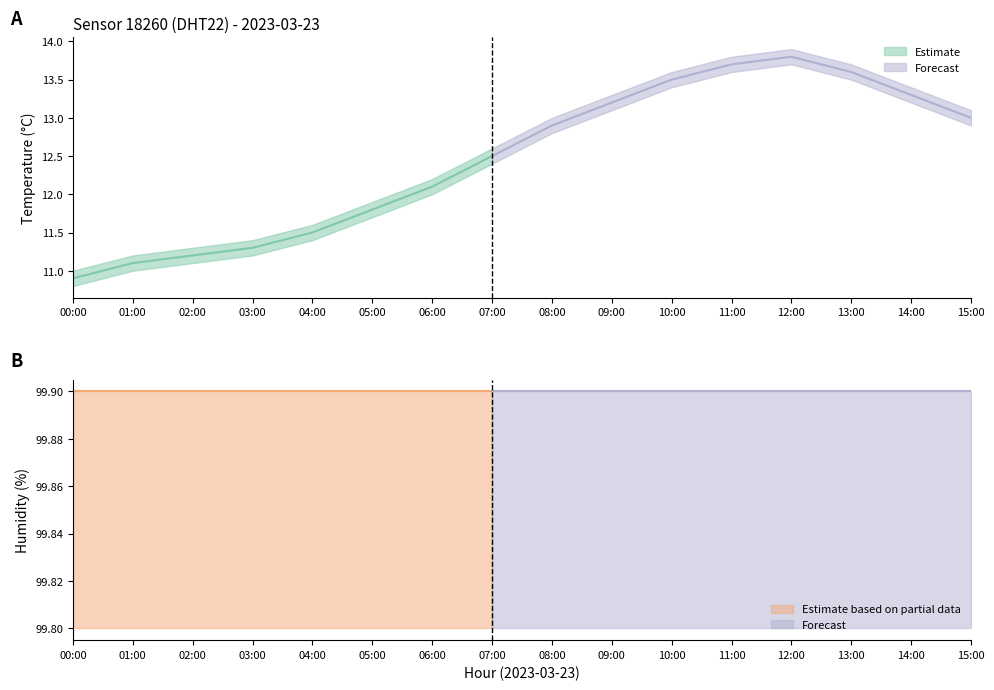

Is this an area chart (filled region under the line)?

No